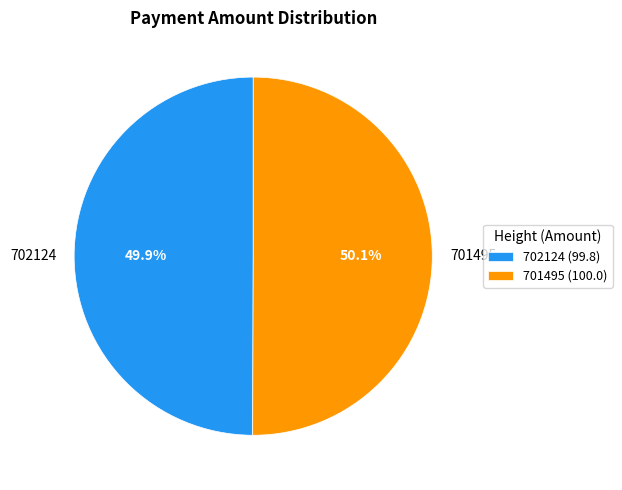

What percentage do 702124 and 701495 together represent?

100.0%